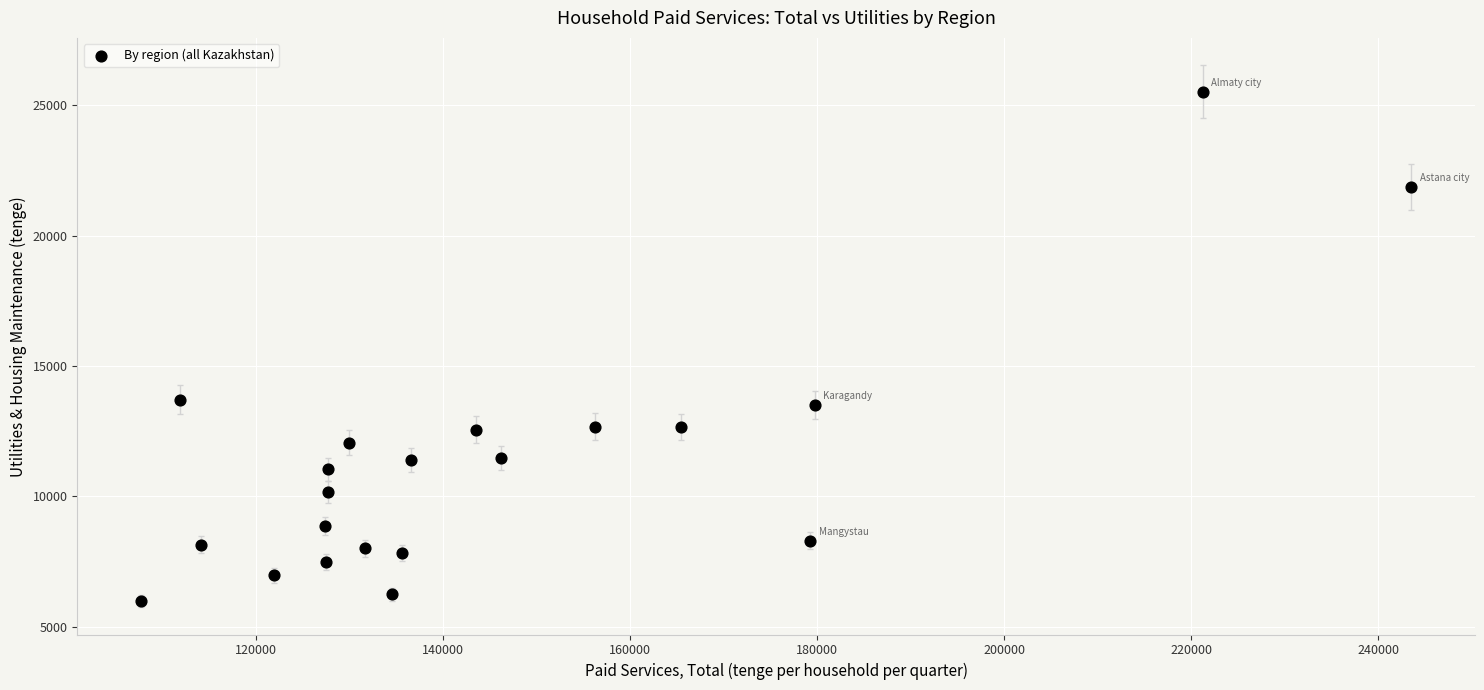

What is the range of X values (max minus min)?

135819